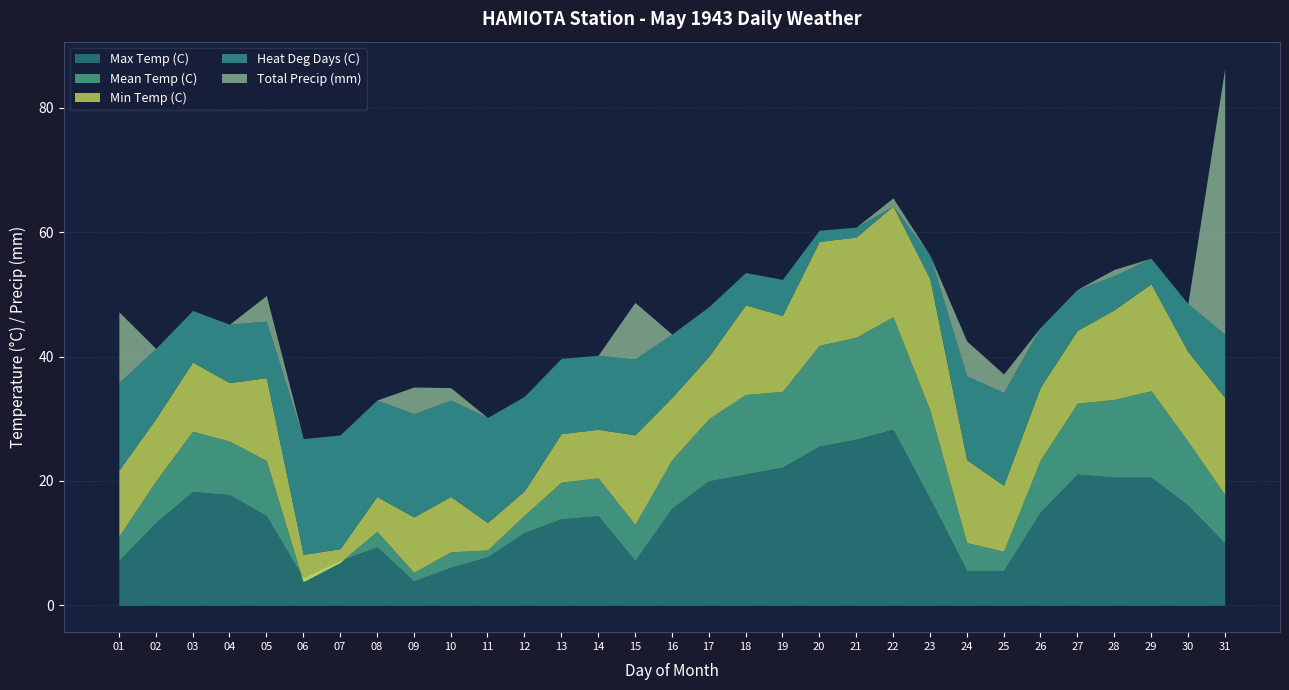

True or false: Mean Temp (C) has more than 1 interior local peaks.

True